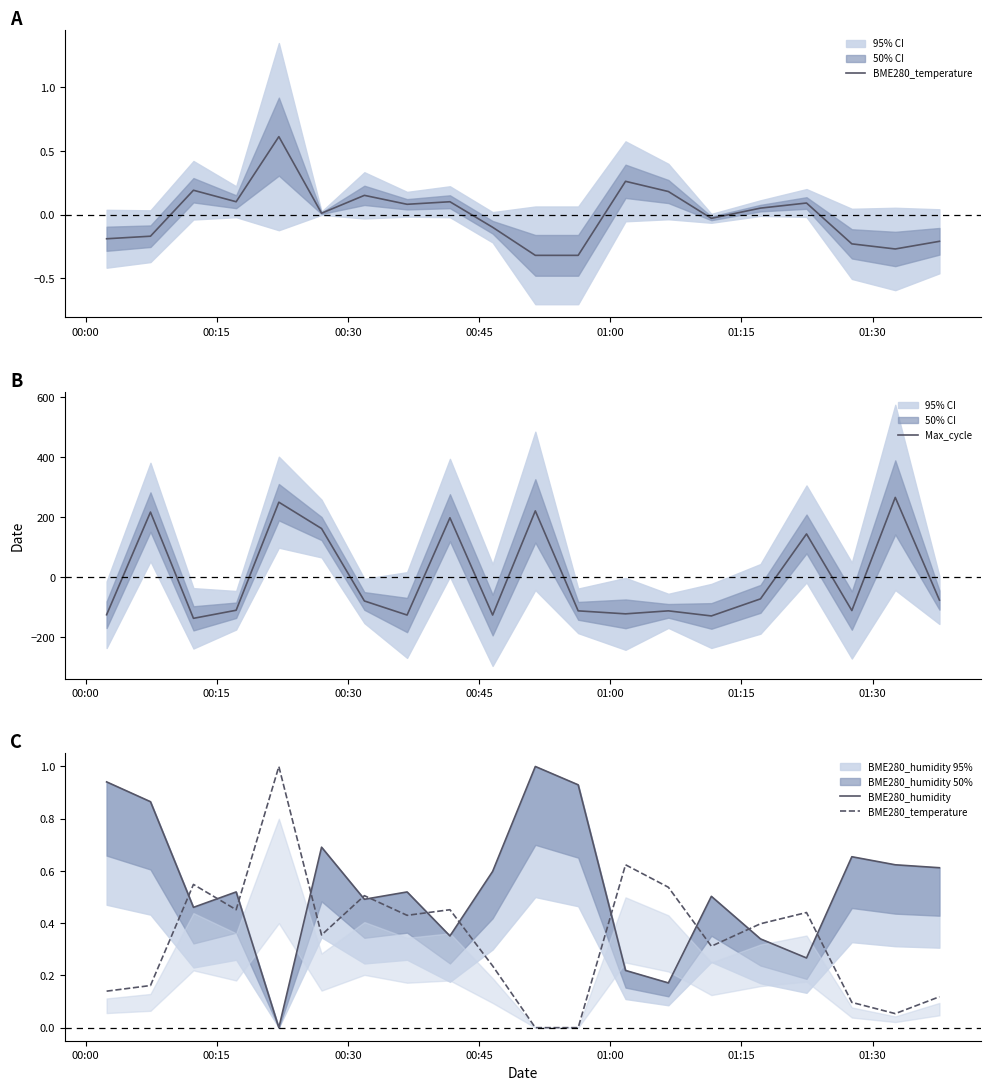

After their last crossing, which series has the higher values: Max_cycle or BME280_temperature?

BME280_temperature